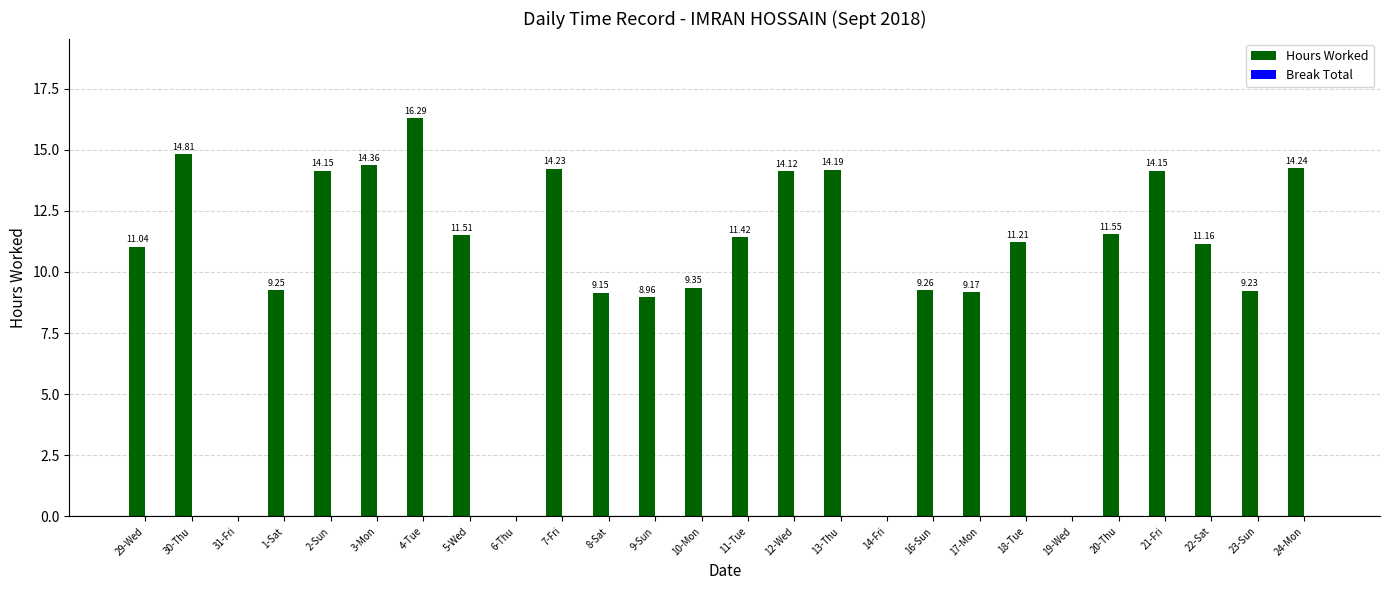

How many data points does each series have?

26